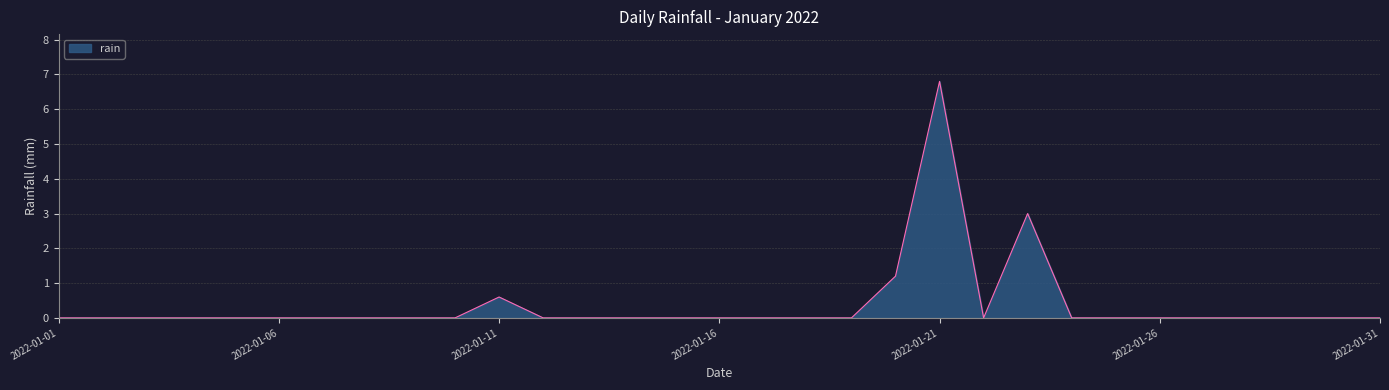

What is the difference between the maximum and minimum values?

6.8